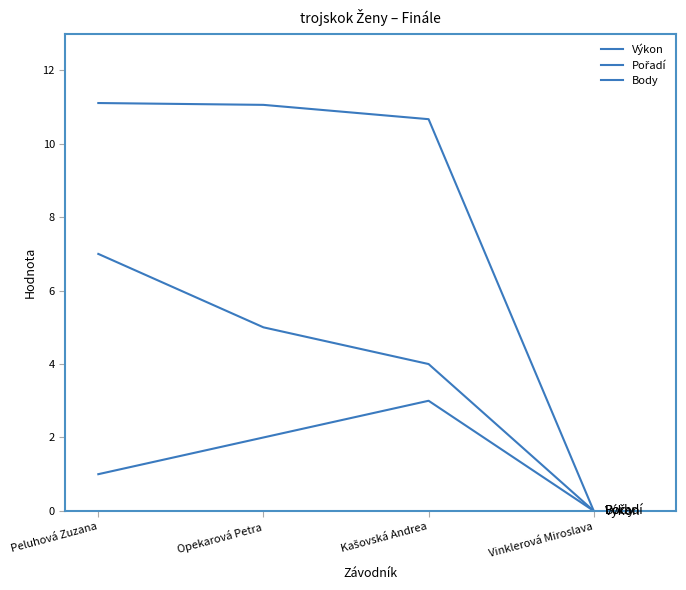

What is the sum of all Výkon values?

32.8